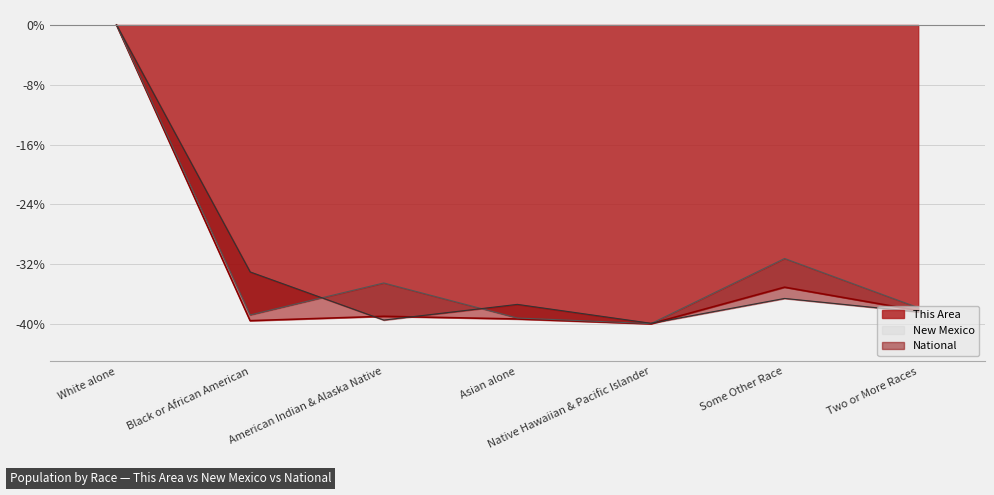

What is the sum of the New Mexico values at Asian alone and Some Other Race?

-70.4